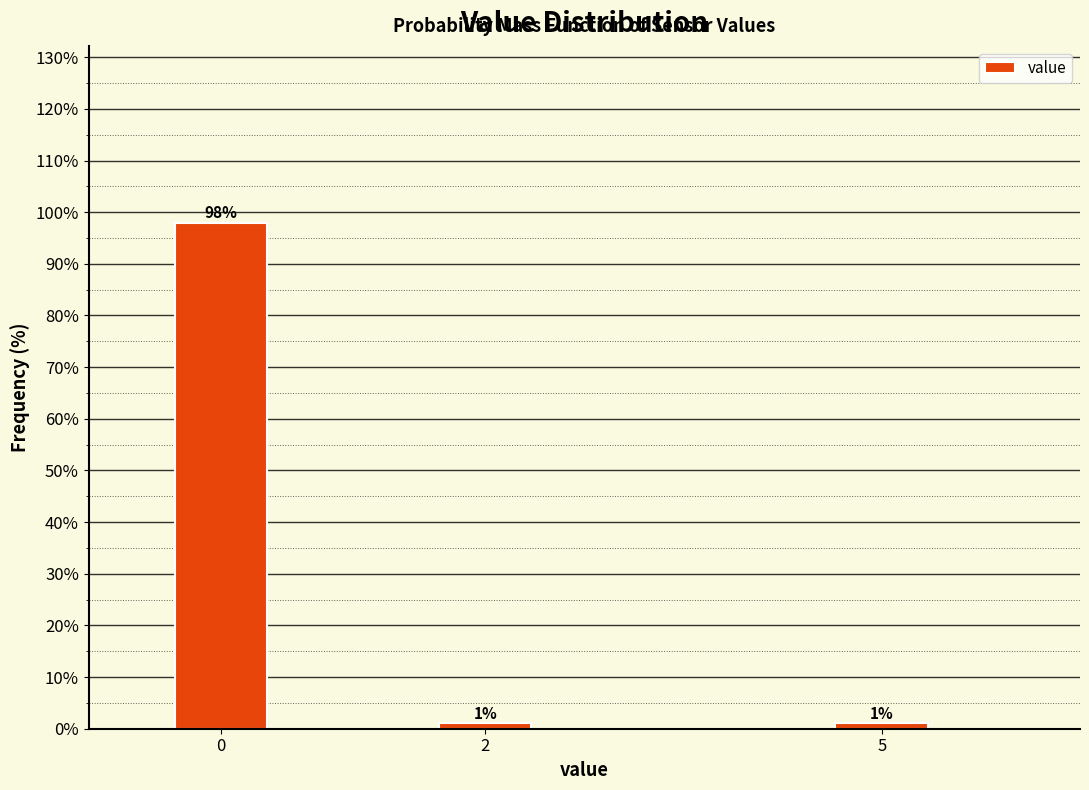

What is the minimum value shown in the chart?

1.0